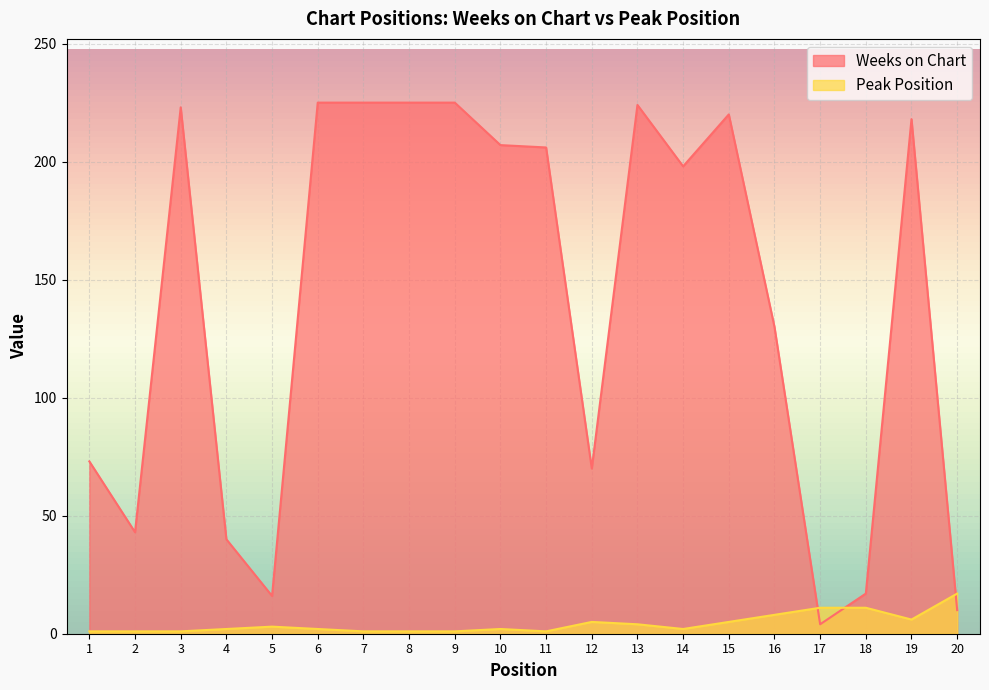

Which series changed the most between 16 and 17?

Weeks on Chart